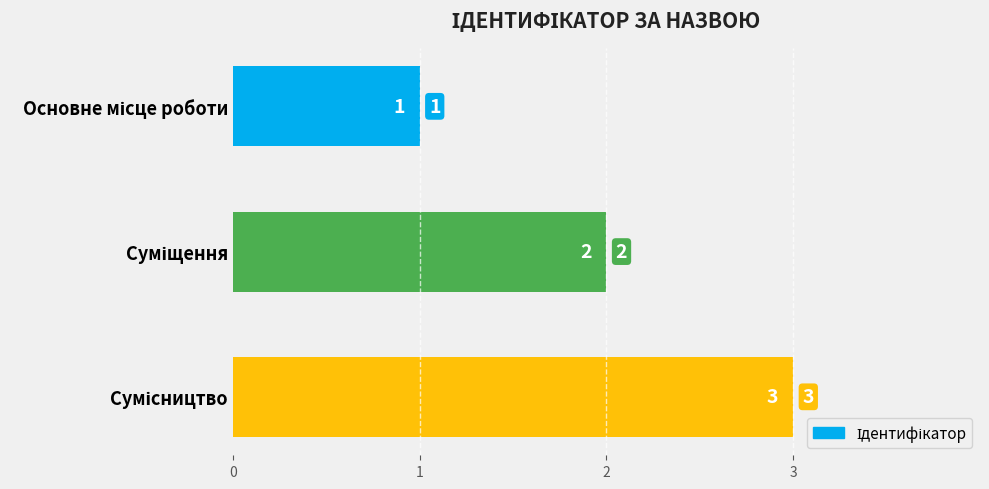

What is the value of the 3rd bar from the top?

3